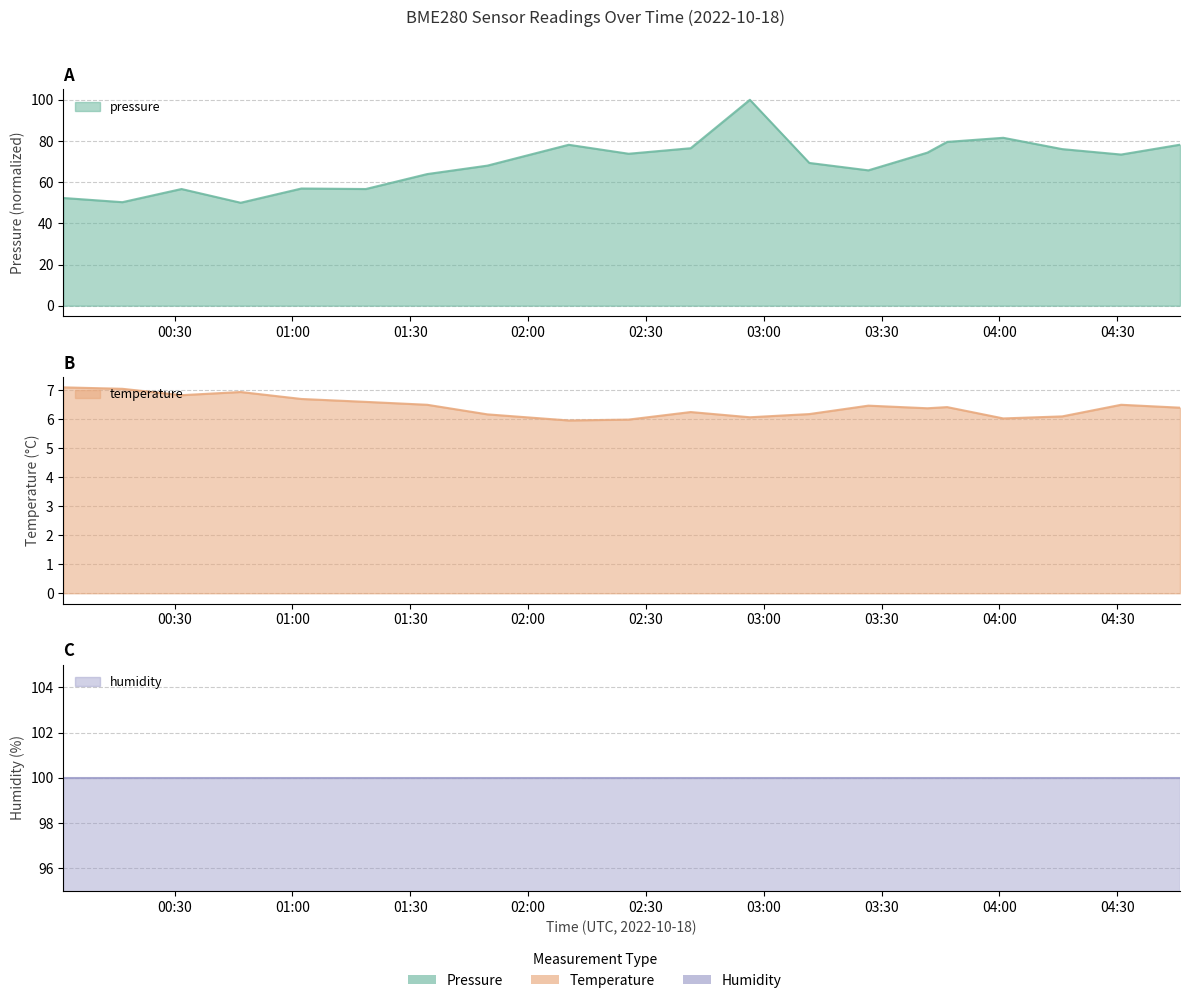

Does the chart have visible grid lines?

Yes